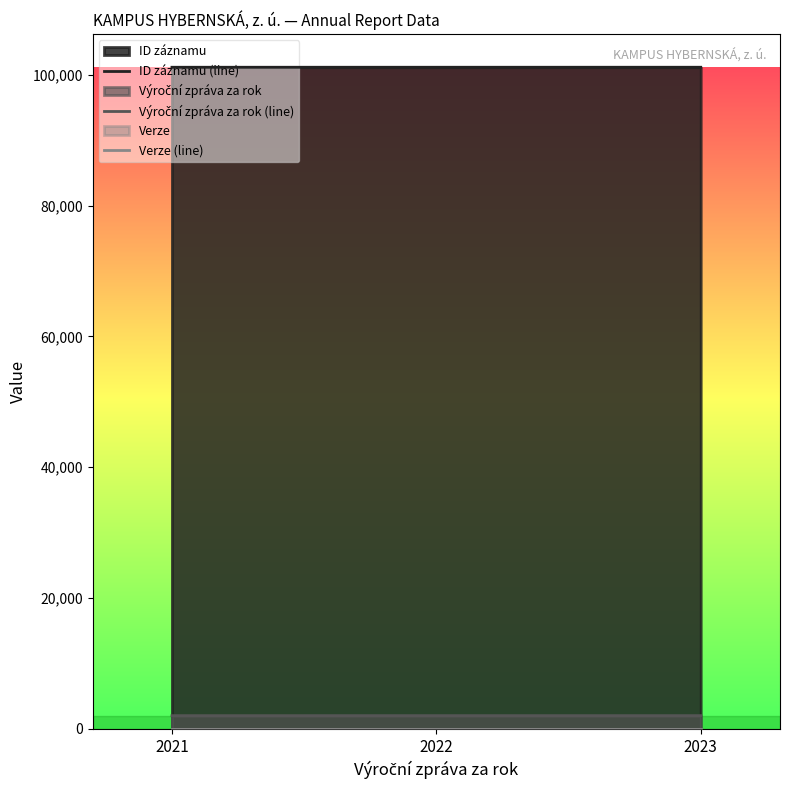

What is the difference between the highest and lowest values at 2023?

101152